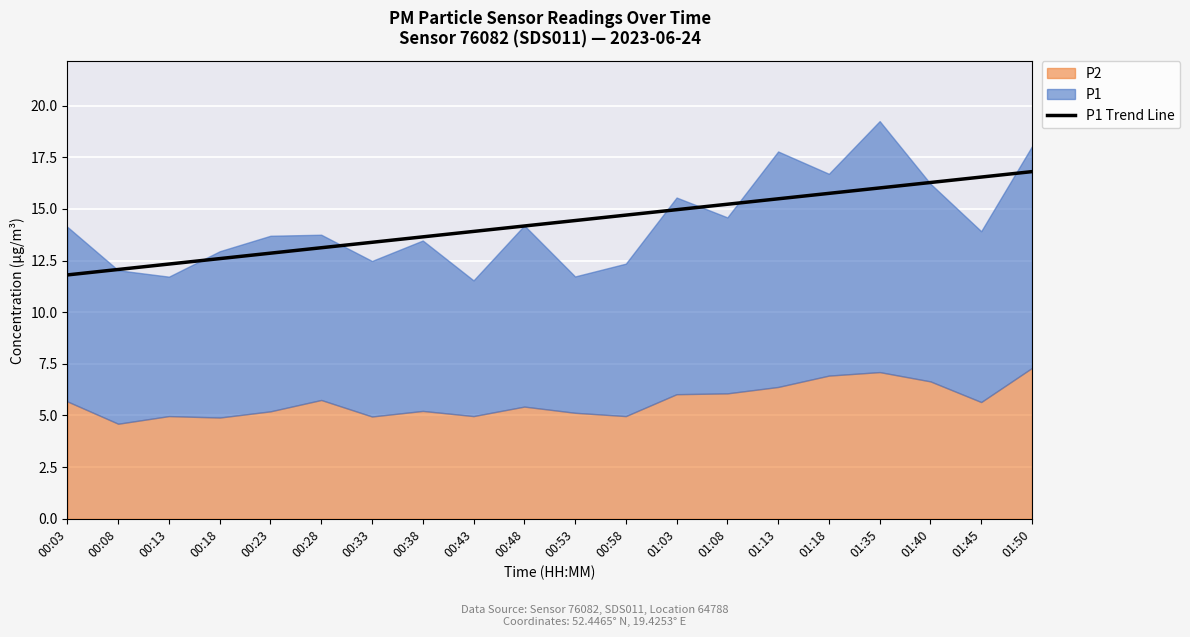

What is the approximate value at 00:43?

13.9